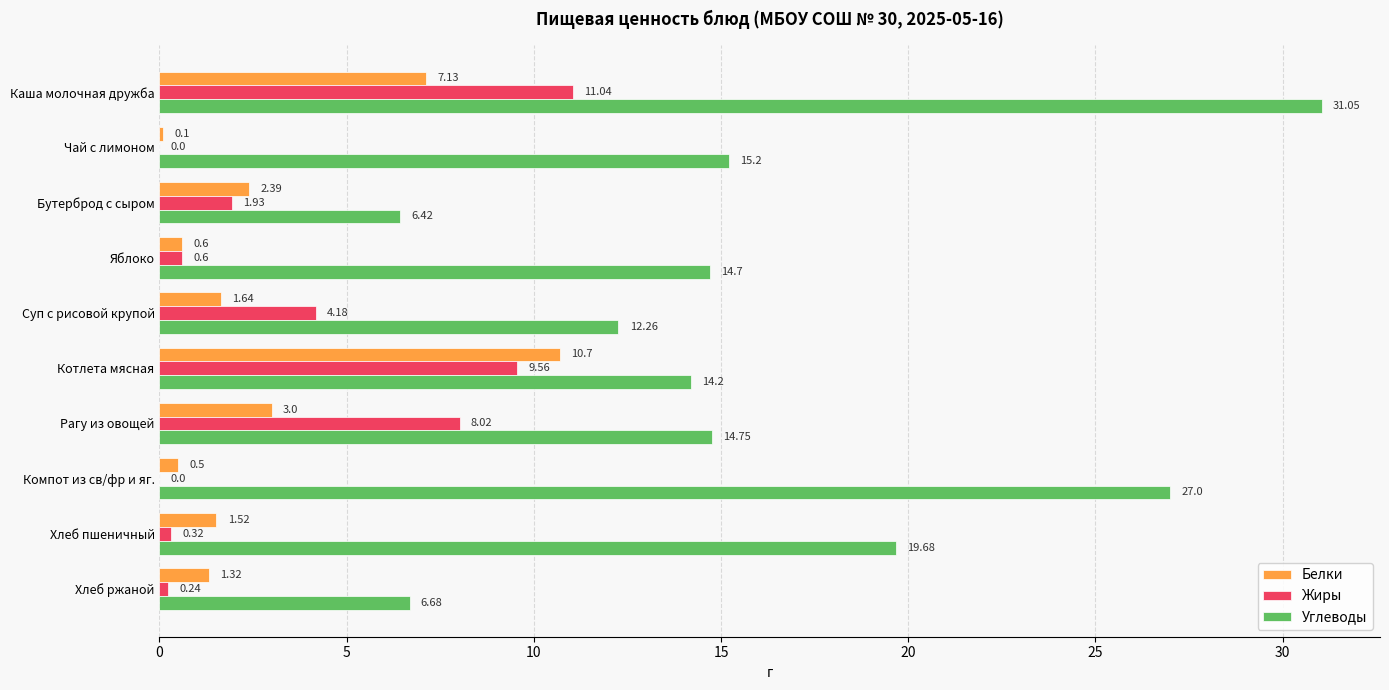

At which label is Белки closest to 5?

Рагу из овощей